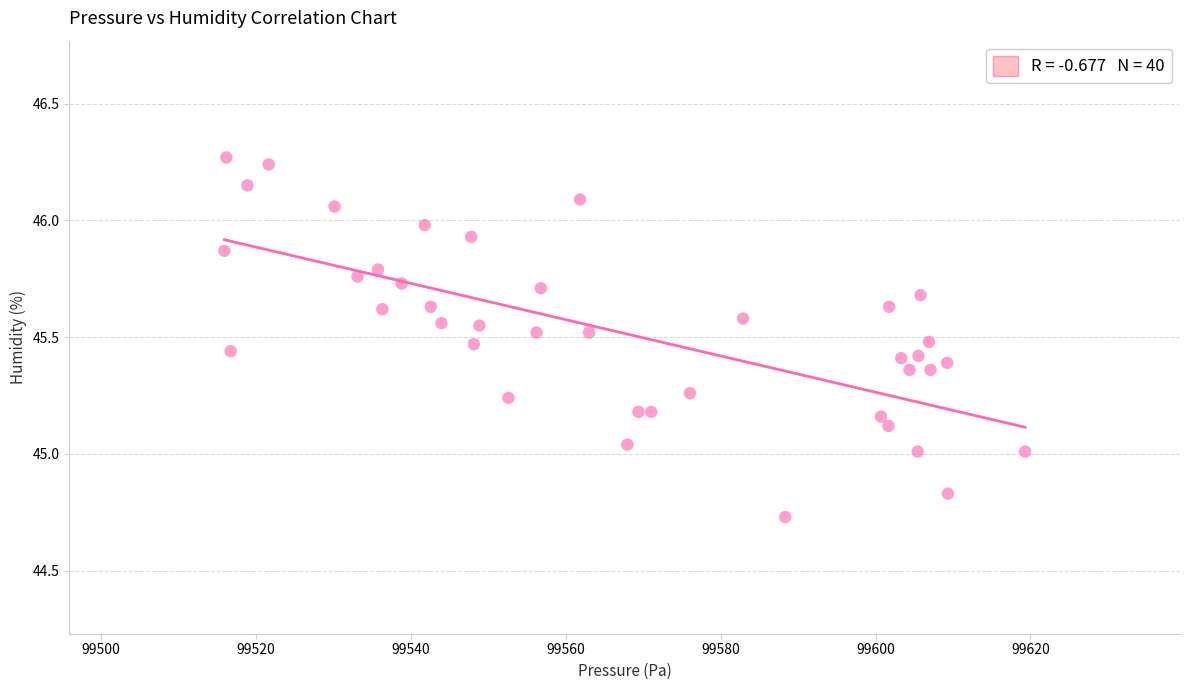

What is the range of X values (max minus min)?

103.4